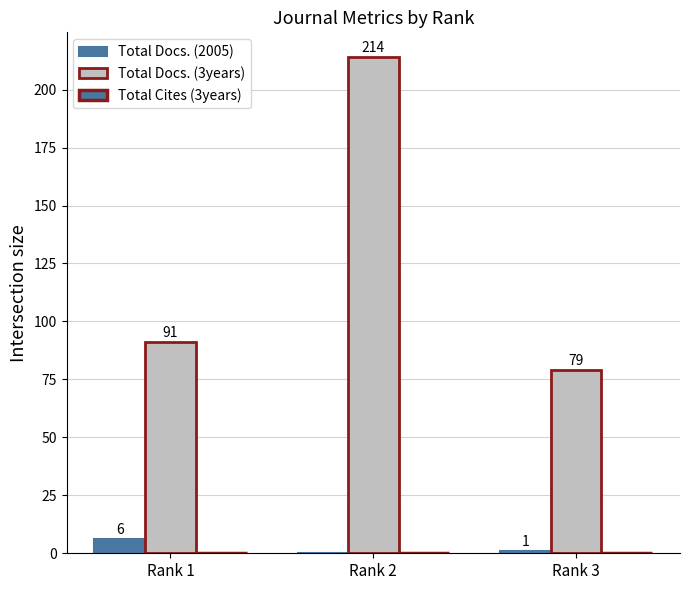

List the series in order of their peak value, highest first.

Total Docs. (3years), Total Docs. (2005), Total Cites (3years)